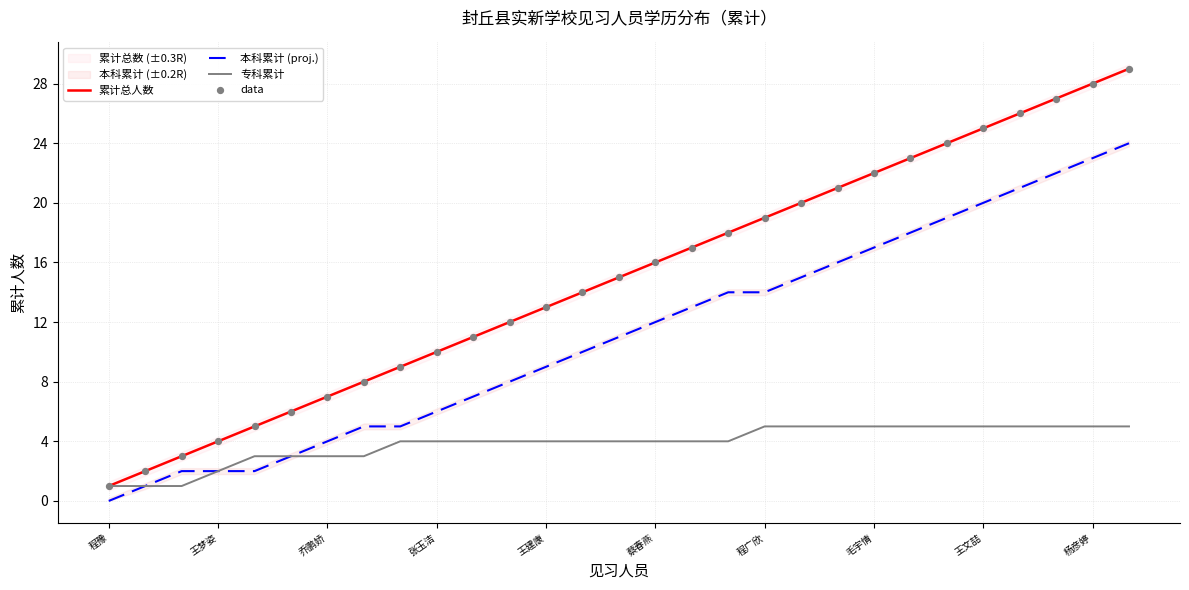

Which series has the largest total across all categories?

累计总人数